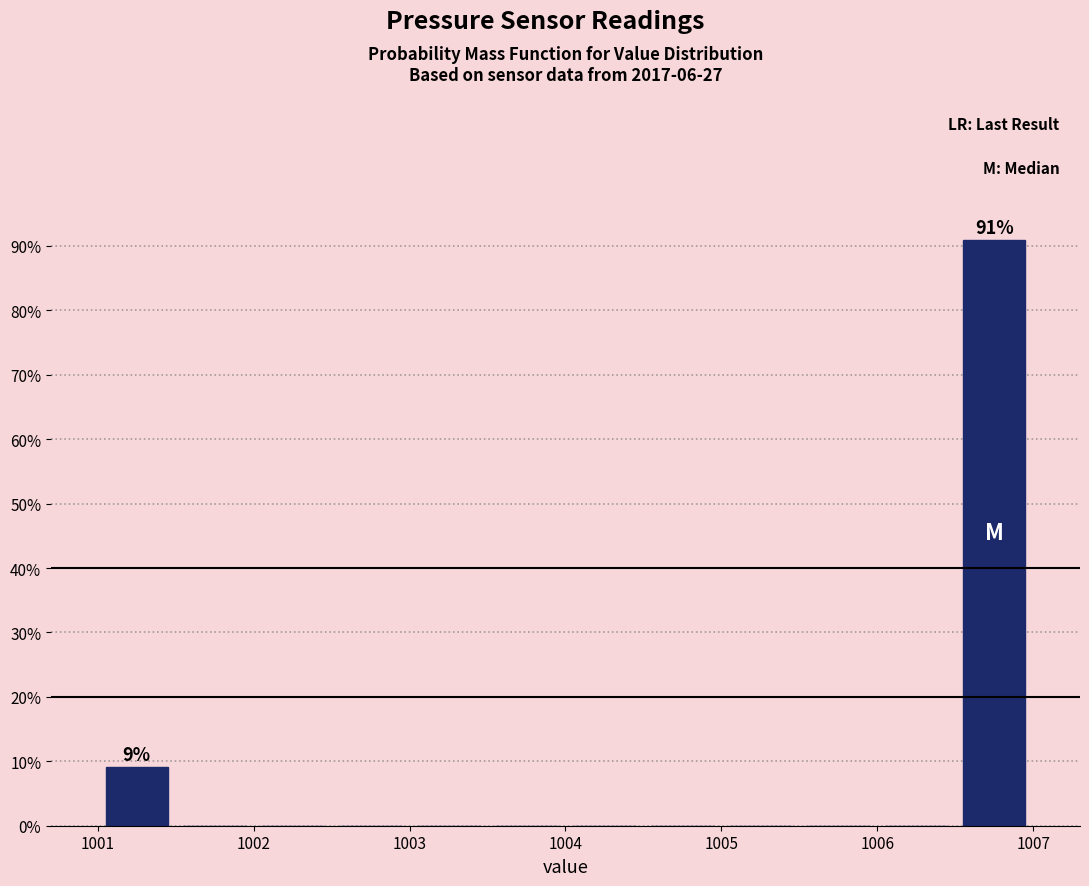

Which range on the x-axis has the tallest bar?

1006.5 to 1007.0